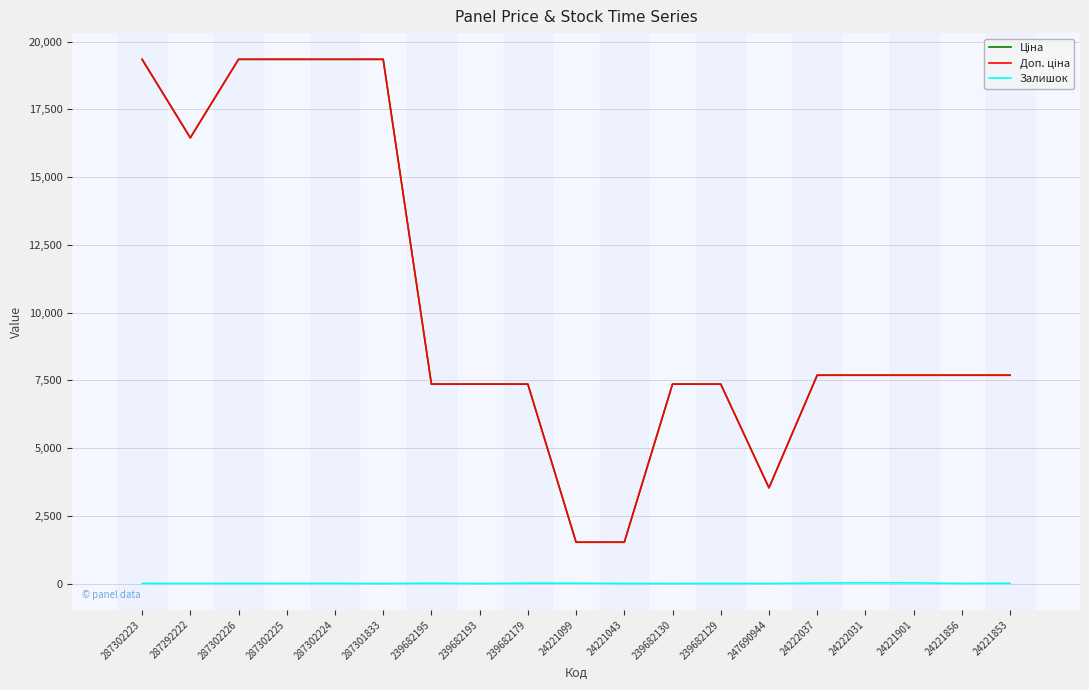

True or false: Ціна and Залишок cross at least once.

False